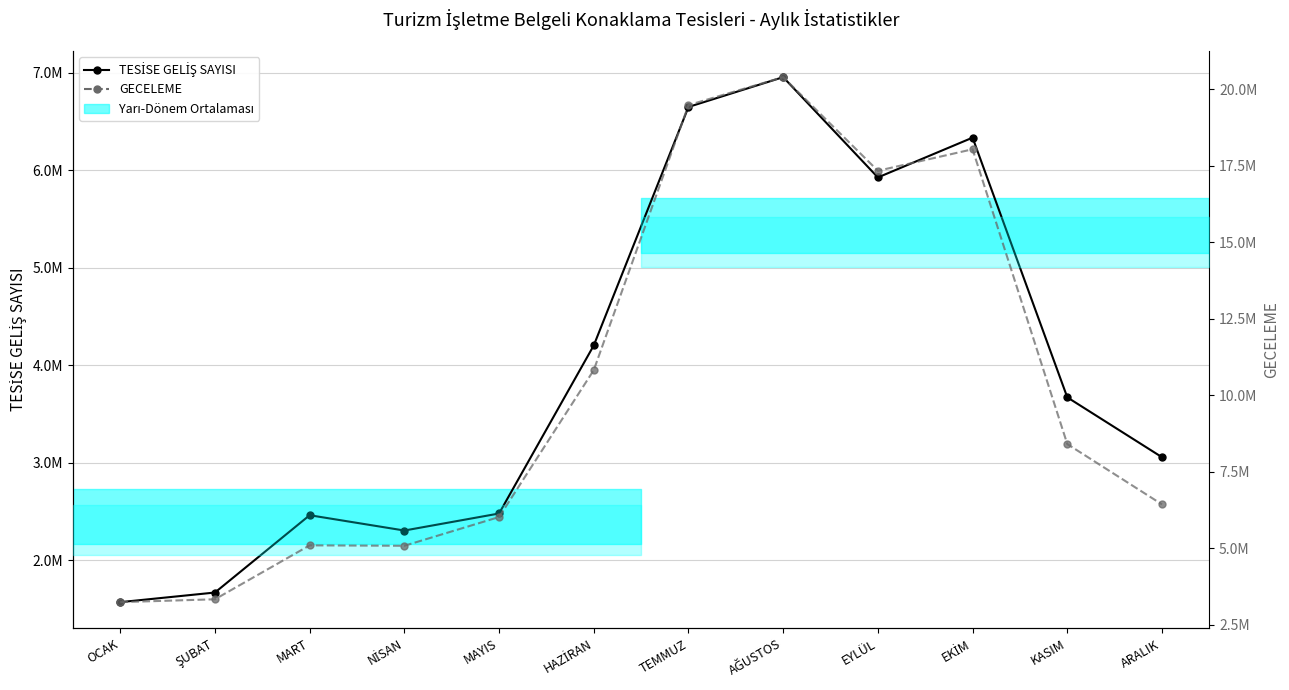

What is the value of the TESİSE GELİŞ SAYISI point at the 3rd from the left?

2462715